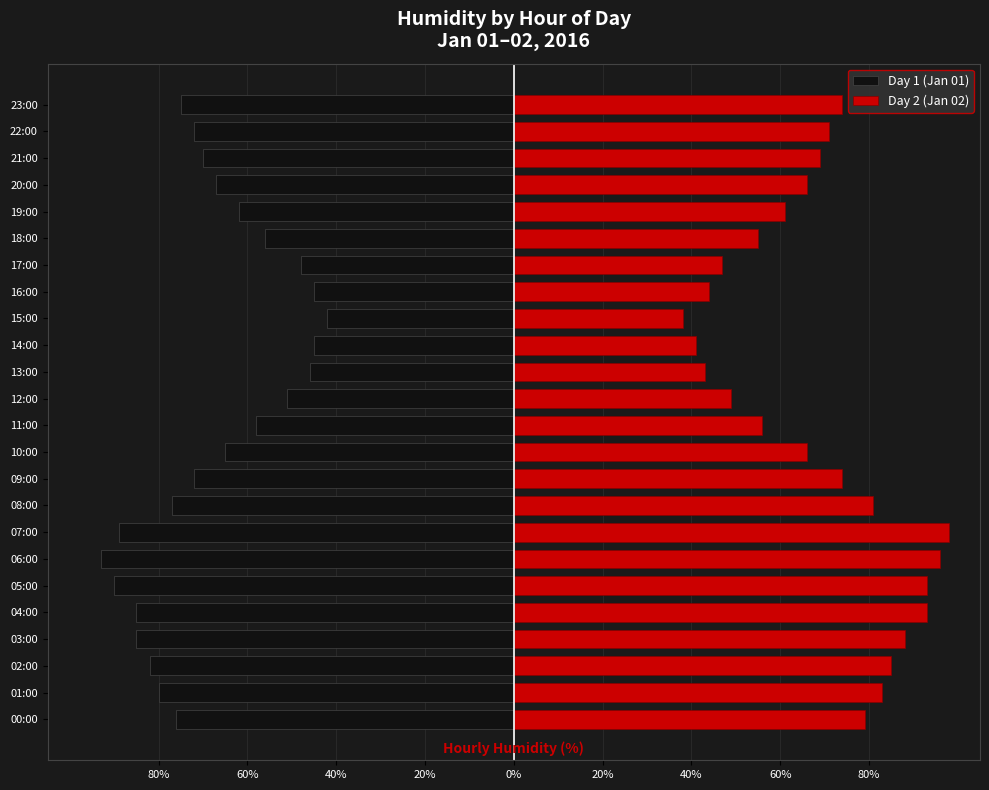

True or false: Day 2 (Jan 02) has a value of 83 at 60%.

True